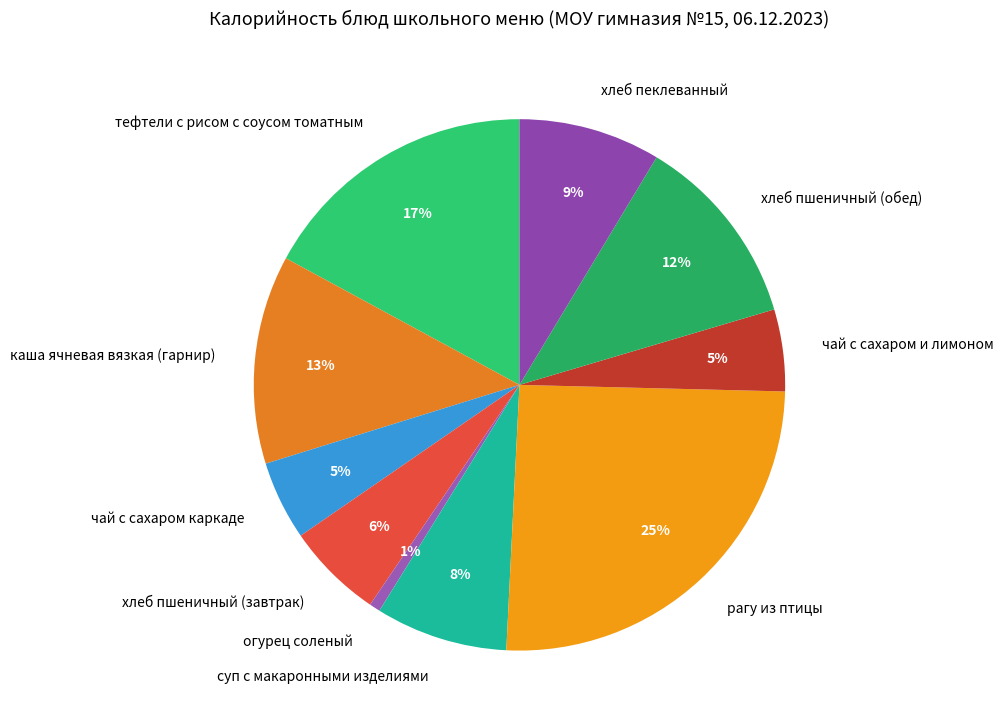

Do тефтели с рисом с соусом томатным and каша ячневая вязкая (гарнир) together represent more than half of the pie?

No